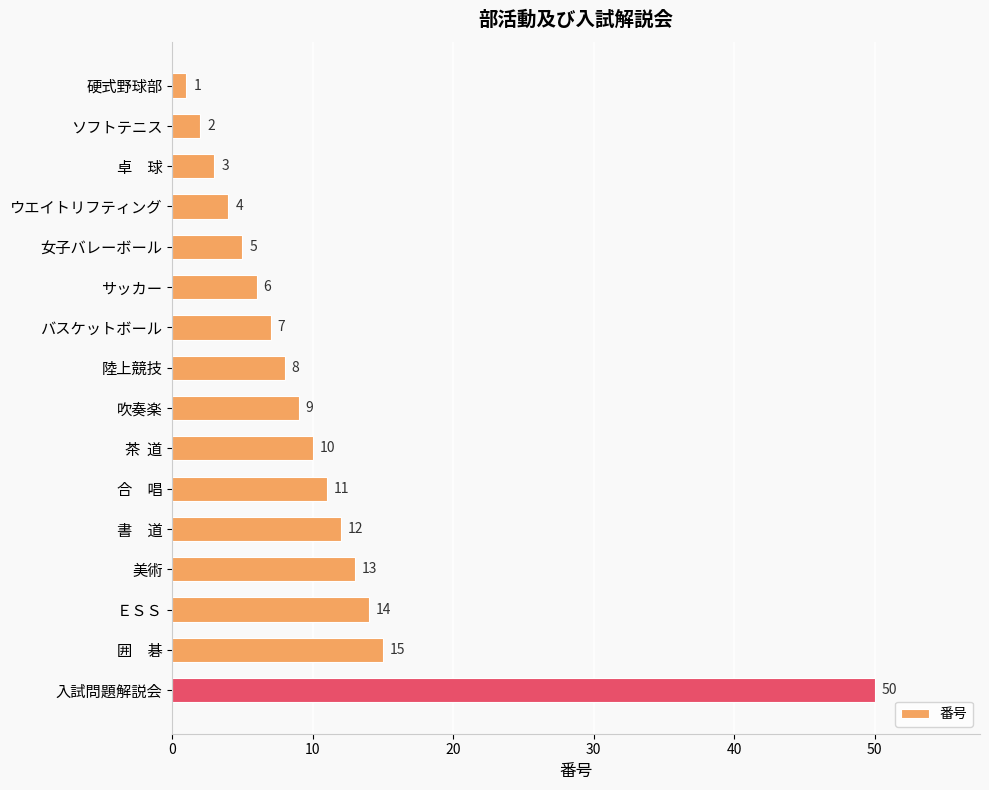

What is the change in value from 茶  道 to ＥＳＳ?

+4